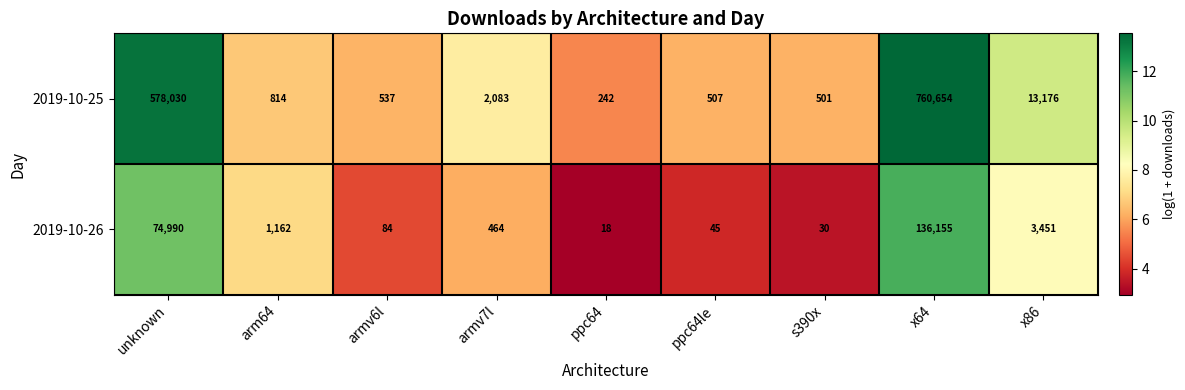

What is the smallest value displayed?

18